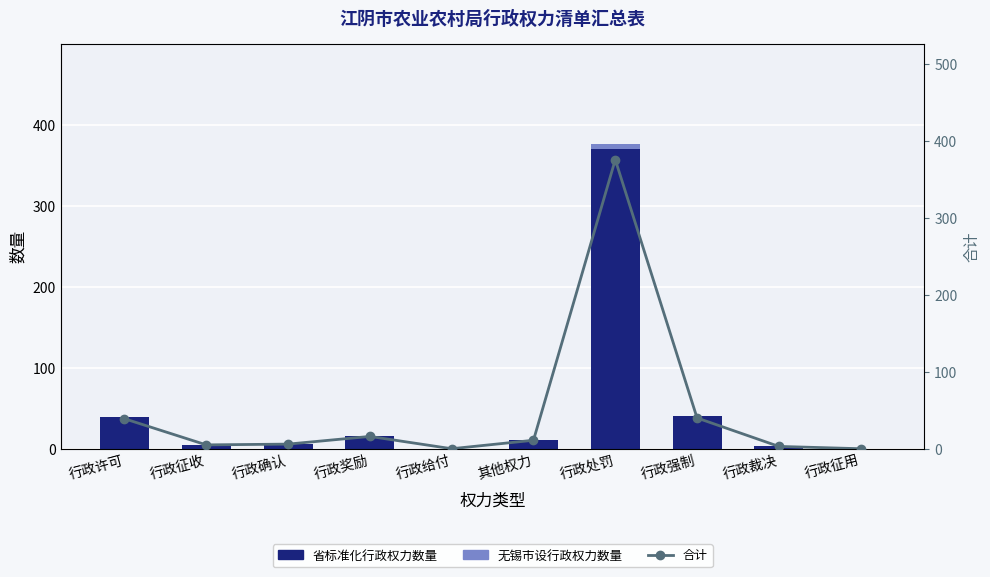

What is the label of the 4th bar from the left?

行政奖励